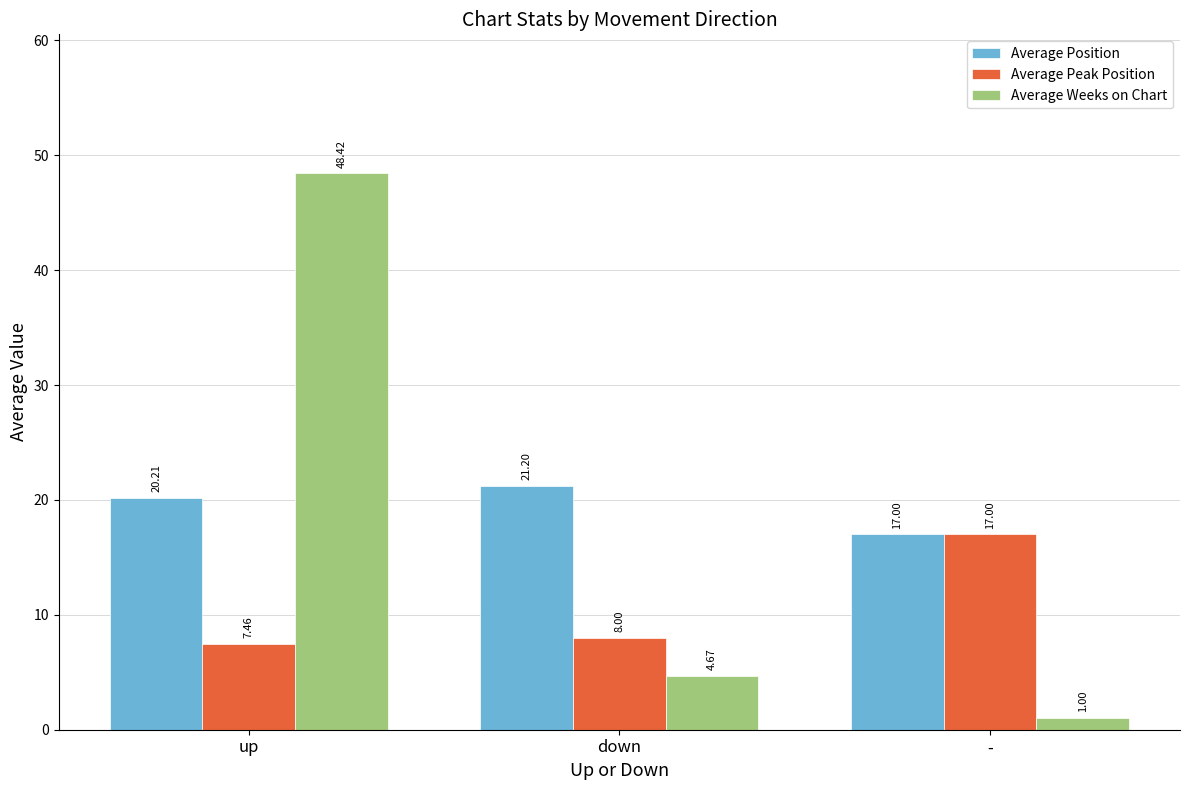

What is the label of the 1st bar from the left?

up